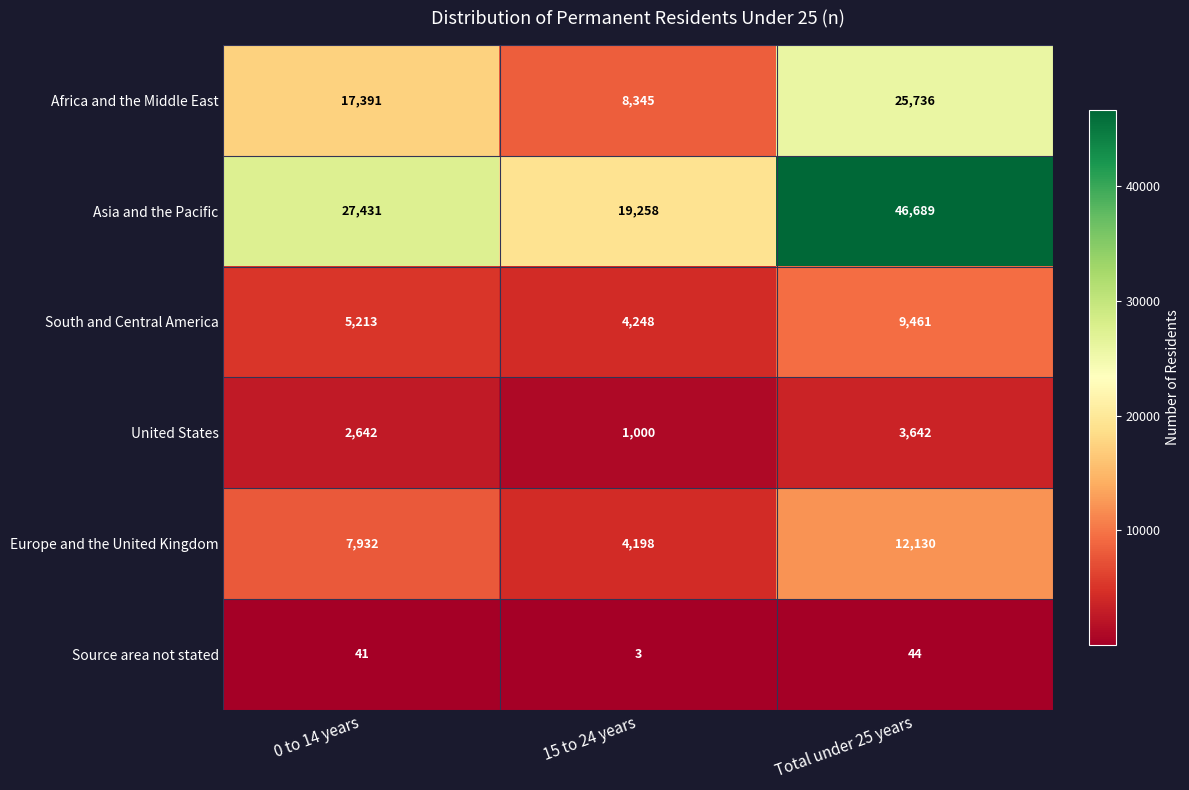

At which label is Europe and the United Kingdom closest to 8164?

0 to 14 years